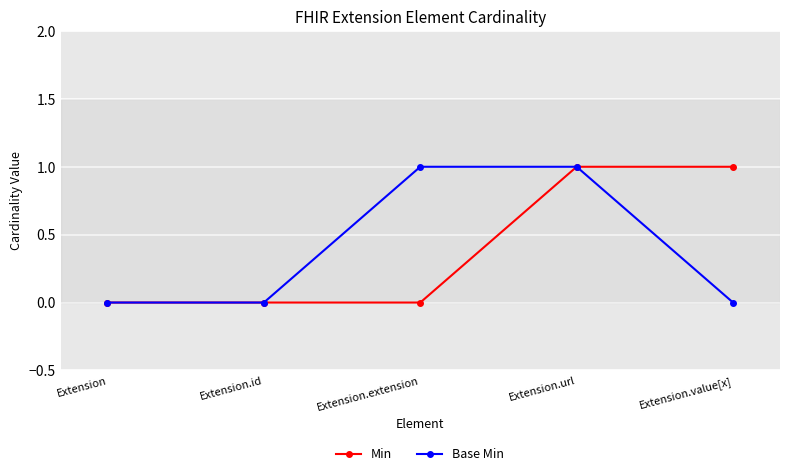

Reading left to right, transcribe all the data shown in this chart.

Min: Extension=0	Extension.id=0	Extension.extension=0	Extension.url=1	Extension.value[x]=1
Base Min: Extension=0	Extension.id=0	Extension.extension=1	Extension.url=1	Extension.value[x]=0